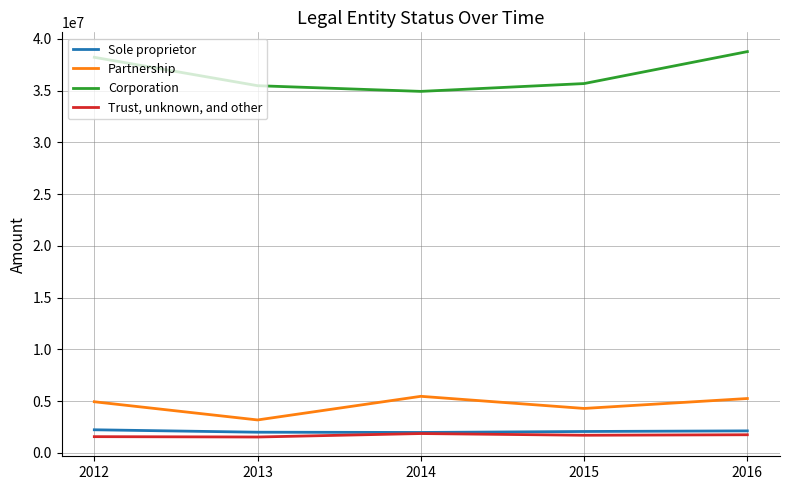

What is the sum of all Partnership values?

23081153